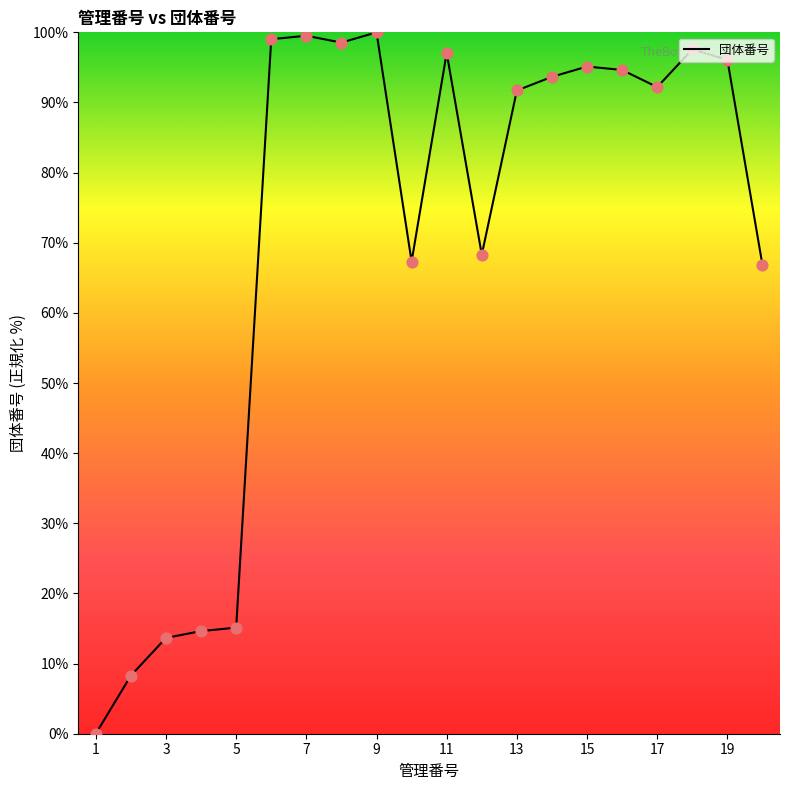

What is the maximum value shown in the chart?

100.0